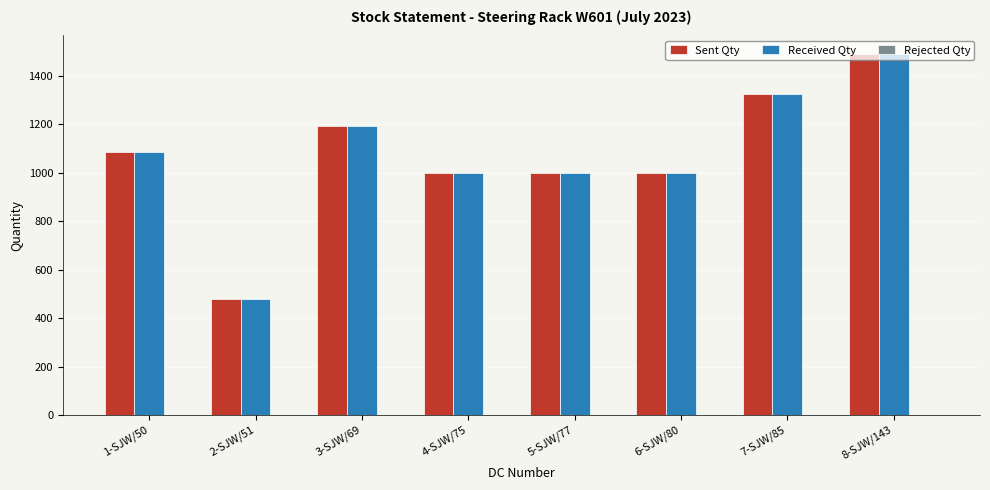

Which category has the highest value in the Received Qty series?

8-SJW/143